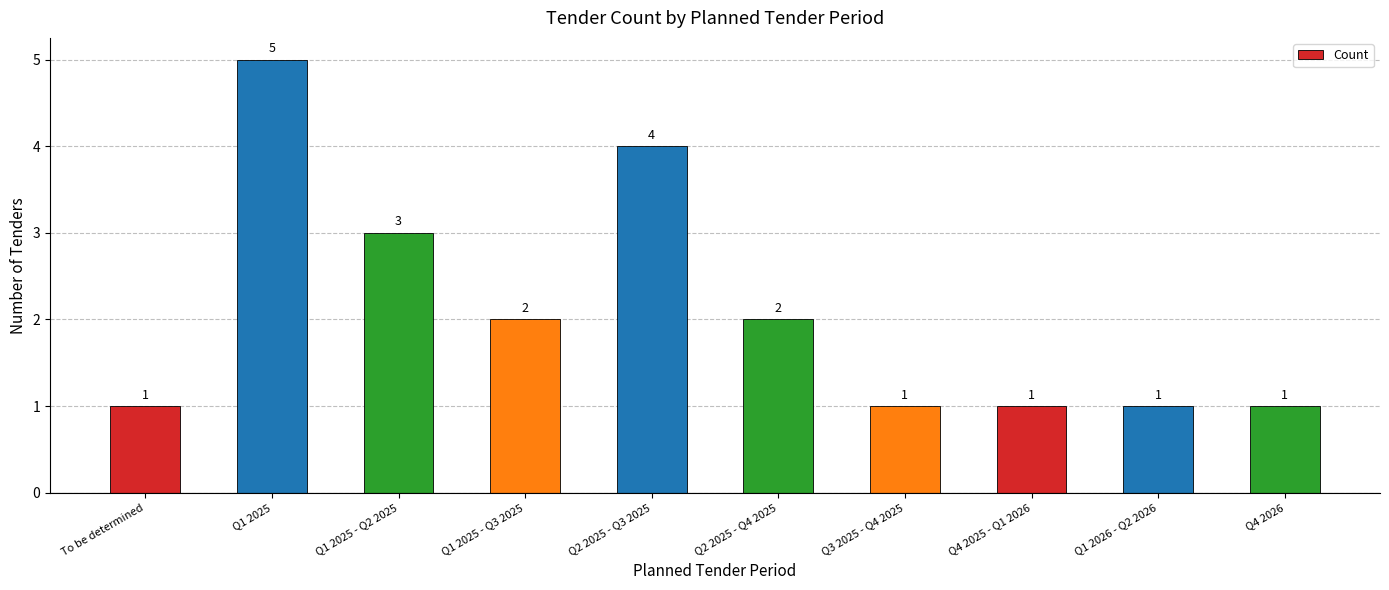

At which label does the data first exceed 2?

Q1 2025